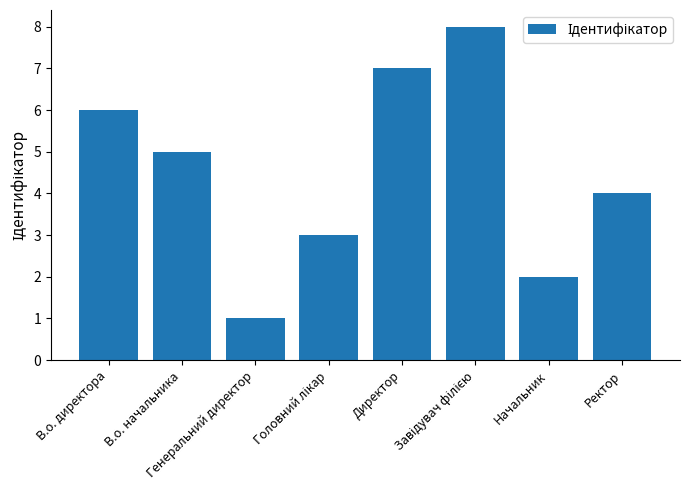

What is the sum of all values?

36